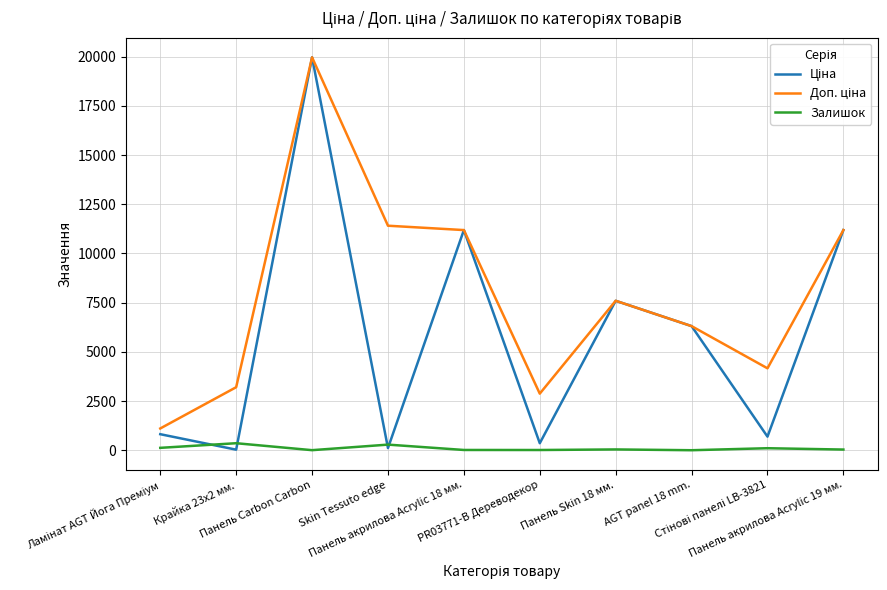

What is the maximum value shown in the chart?

19964.2